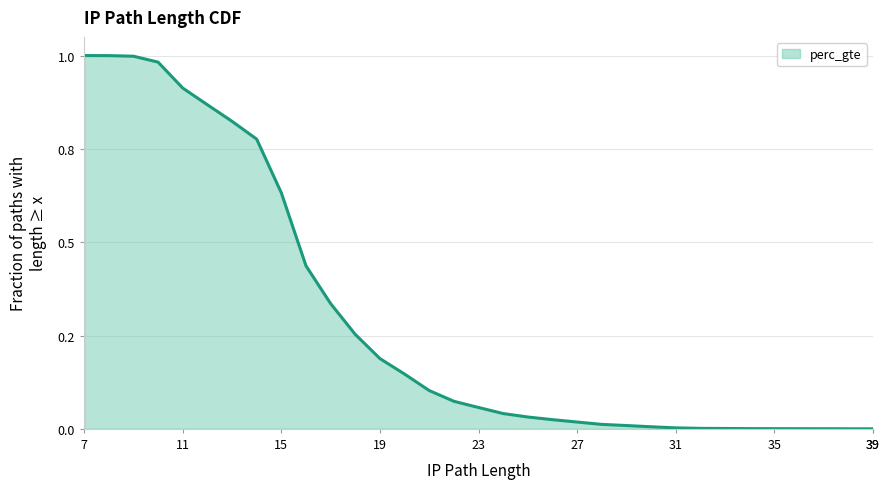

Rank the categories by value from lowest to highest.

39, 39, 38, 35, 34, 33, 32, 31, 30, 29, 28, 27, 26, 25, 24, 23, 22, 21, 20, 19, 18, 17, 16, 15, 14, 13, 12, 11, 10, 9, 8, 7